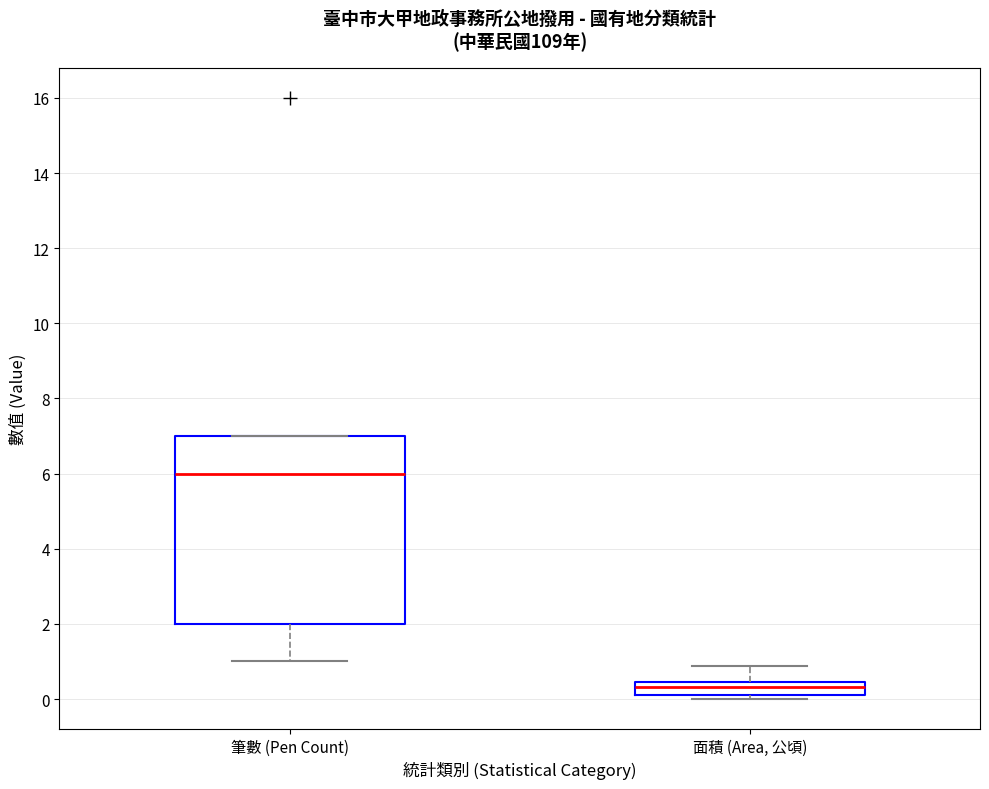

Where does the median line of the box for 筆數 (Pen Count) sit on the y-axis? The values are not printed on the chart, so give them approximately, as read against the axis.

6.0